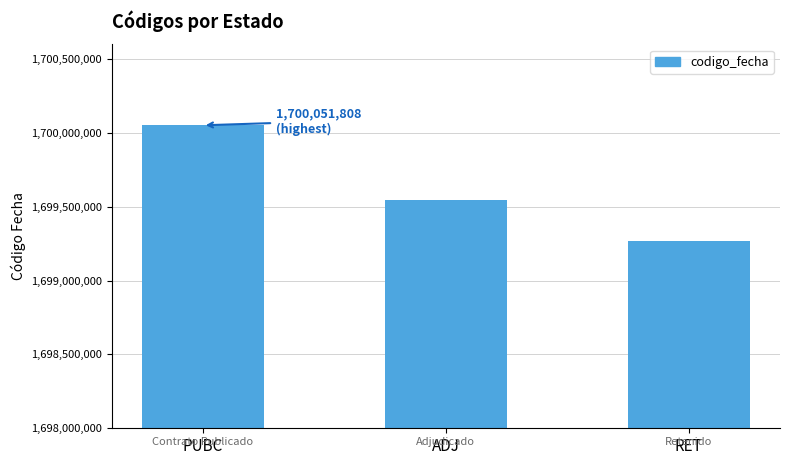

Approximately how many times larger is the value at ADJ compared to RET?

1.0